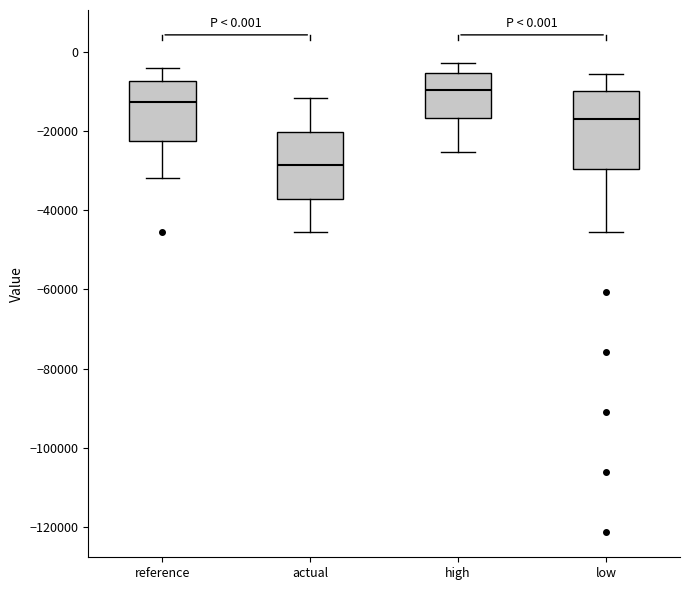

Which box is the tallest, from its lower edge to its upper edge?

low